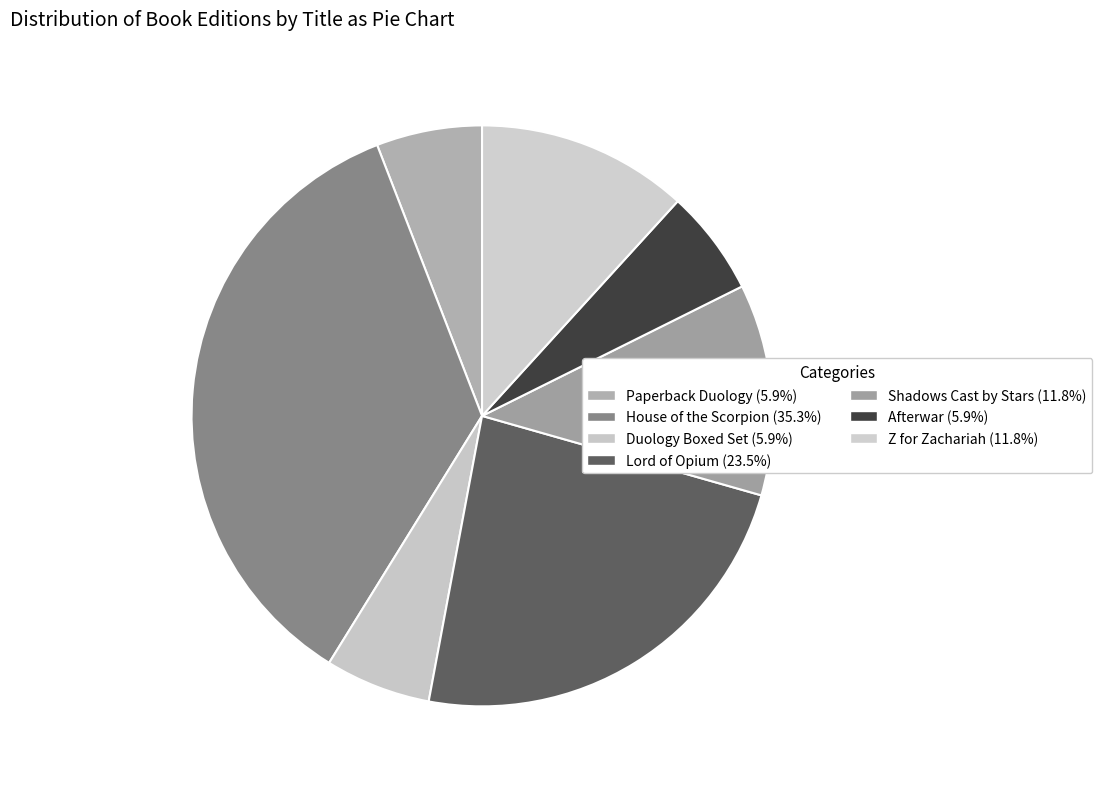

Count the number of slices in the pie.

7